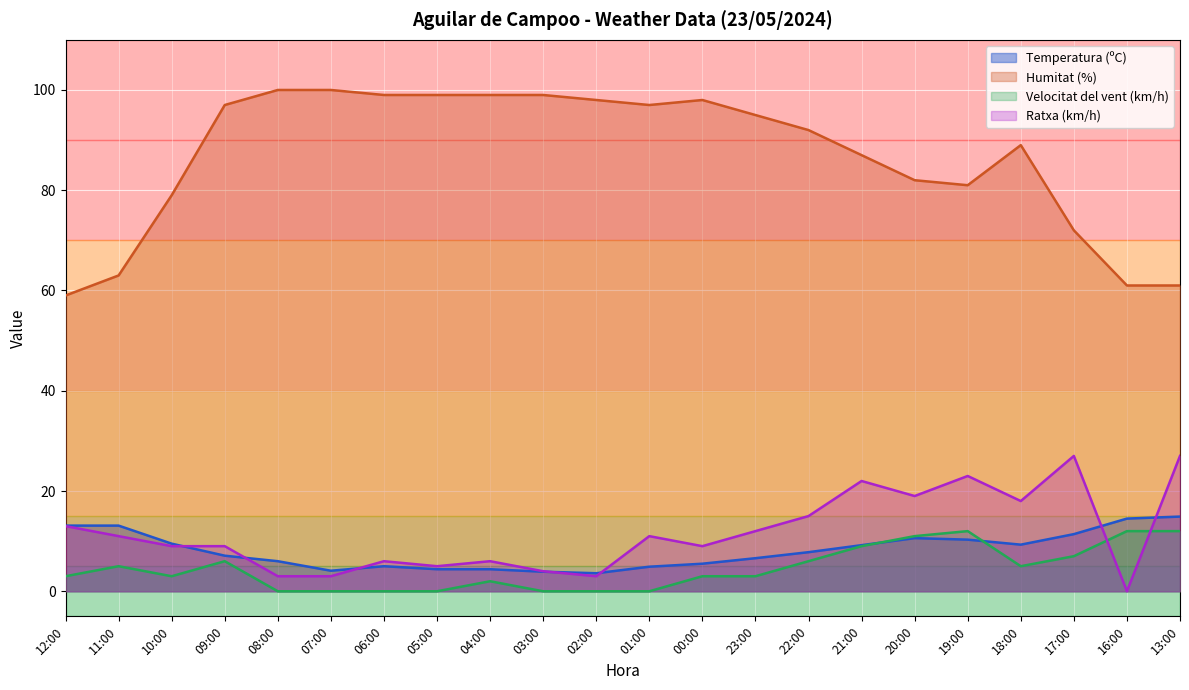

Reading left to right, transcribe all the data shown in this chart.

Temperatura (ºC): 12:00=13.1	11:00=13.1	10:00=9.5	09:00=7.1	08:00=6.0	07:00=4.1	06:00=5.0	05:00=4.4	04:00=4.4	03:00=3.9	02:00=3.6	01:00=4.9	00:00=5.5	23:00=6.6	22:00=7.8	21:00=9.2	20:00=10.6	19:00=10.3	18:00=9.3	17:00=11.4	16:00=14.5	13:00=14.9
Humitat (%): 12:00=59.0	11:00=63.0	10:00=79.0	09:00=97.0	08:00=100.0	07:00=100.0	06:00=99.0	05:00=99.0	04:00=99.0	03:00=99.0	02:00=98.0	01:00=97.0	00:00=98.0	23:00=95.0	22:00=92.0	21:00=87.0	20:00=82.0	19:00=81.0	18:00=89.0	17:00=72.0	16:00=61.0	13:00=61.0
Velocitat del vent (km/h): 12:00=3.0	11:00=5.0	10:00=3.0	09:00=6.0	08:00=0.0	07:00=0.0	06:00=0.0	05:00=0.0	04:00=2.0	03:00=0.0	02:00=0.0	01:00=0.0	00:00=3.0	23:00=3.0	22:00=6.0	21:00=9.0	20:00=11.0	19:00=12.0	18:00=5.0	17:00=7.0	16:00=12.0	13:00=12.0
Ratxa (km/h): 12:00=13.0	11:00=11.0	10:00=9.0	09:00=9.0	08:00=3.0	07:00=3.0	06:00=6.0	05:00=5.0	04:00=6.0	03:00=4.0	02:00=3.0	01:00=11.0	00:00=9.0	23:00=12.0	22:00=15.0	21:00=22.0	20:00=19.0	19:00=23.0	18:00=18.0	17:00=27.0	16:00=0.0	13:00=27.0